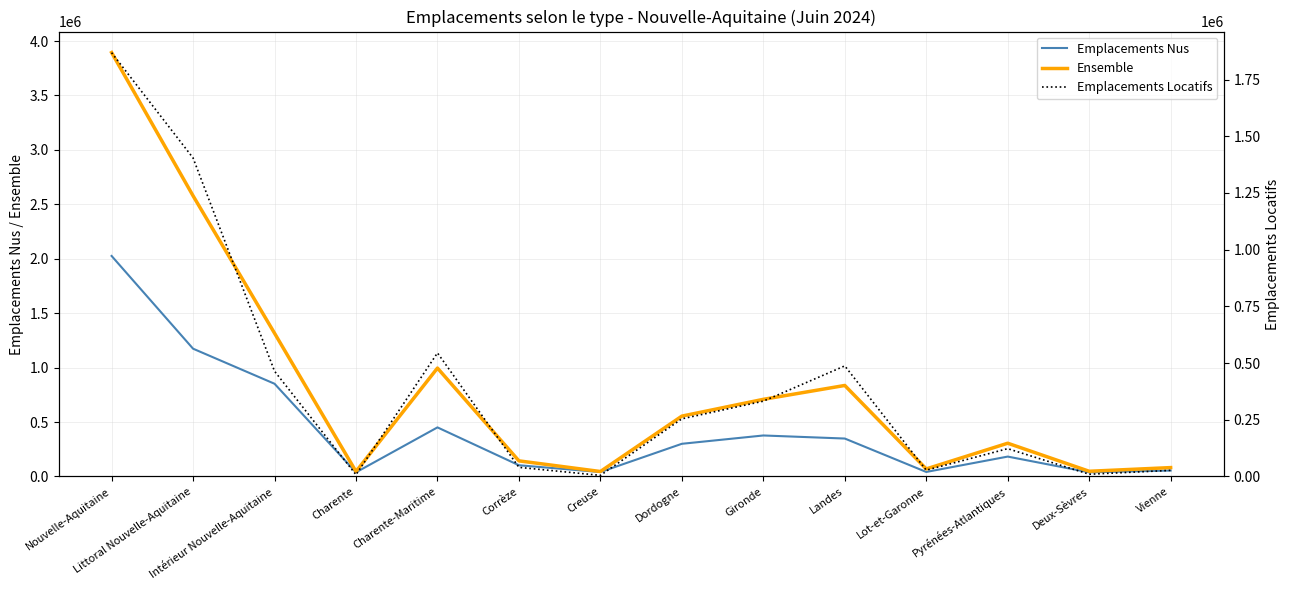

Reading right to left, what are all the values shown in this chart?

Emplacements Nus: Vienne=54722	Deux-Sèvres=38064	Pyrénées-Atlantiques=182827	Lot-et-Garonne=41632	Landes=348619	Gironde=376749	Dordogne=300301	Creuse=40790	Corrèze=103204	Charente-Maritime=450963	Charente=38102	Intérieur Nouvelle-Aquitaine=851896	Littoral Nouvelle-Aquitaine=1173948	Nouvelle-Aquitaine=2025844
Ensemble: Vienne=81750	Deux-Sèvres=47934	Pyrénées-Atlantiques=305538	Lot-et-Garonne=69491	Landes=836245	Gironde=708803	Dordogne=554587	Creuse=45740	Corrèze=143496	Charente-Maritime=995809	Charente=45789	Intérieur Nouvelle-Aquitaine=1316155	Littoral Nouvelle-Aquitaine=2578243	Nouvelle-Aquitaine=3894398
Emplacements Locatifs: Vienne=27028	Deux-Sèvres=9870	Pyrénées-Atlantiques=122711	Lot-et-Garonne=27859	Landes=487626	Gironde=332054	Dordogne=254286	Creuse=4950	Corrèze=40292	Charente-Maritime=544846	Charente=7687	Intérieur Nouvelle-Aquitaine=464259	Littoral Nouvelle-Aquitaine=1404295	Nouvelle-Aquitaine=1868554